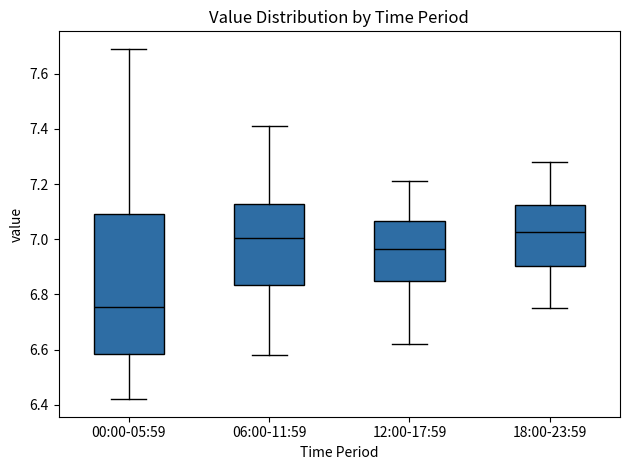

Where does the lower whisker of the box for 00:00-05:59 end on the y-axis? The values are not printed on the chart, so give them approximately, as read against the axis.

6.42